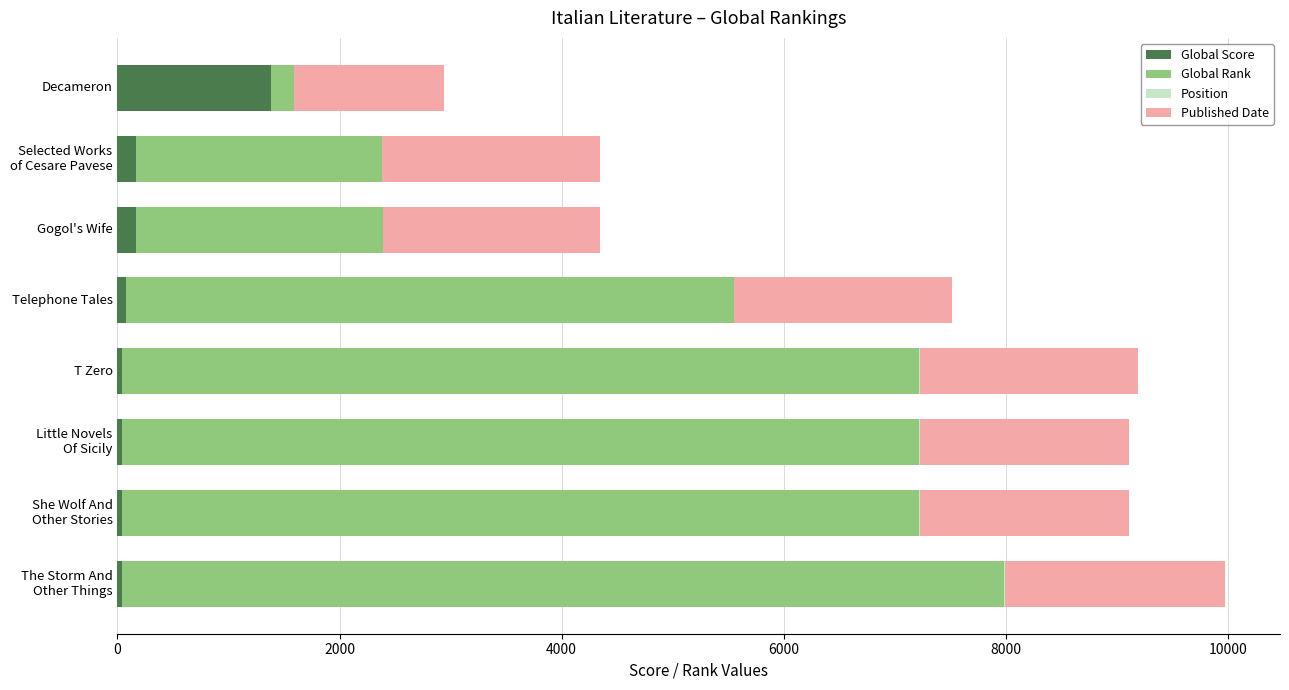

At which label does Global Score reach its peak?

Decameron